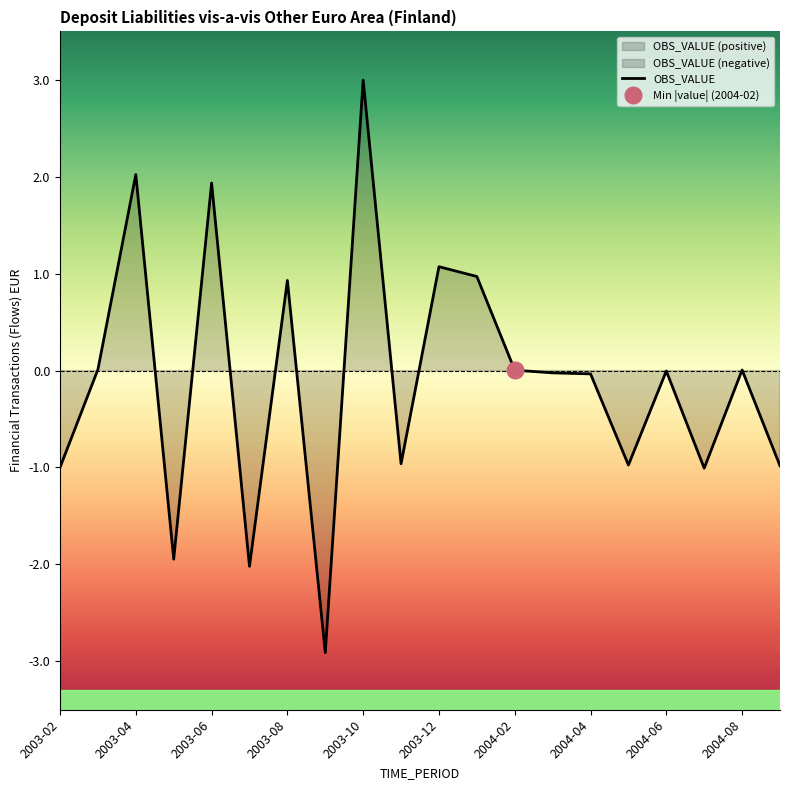

How many positive values are there?

9